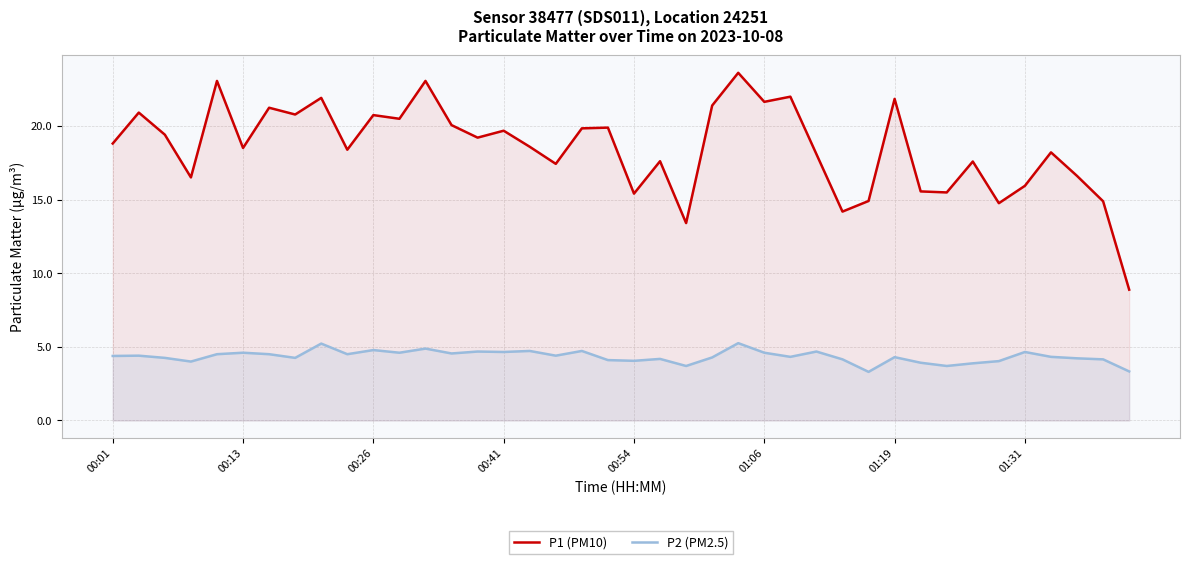

Which series has the widest spread of values?

P1 (PM10)